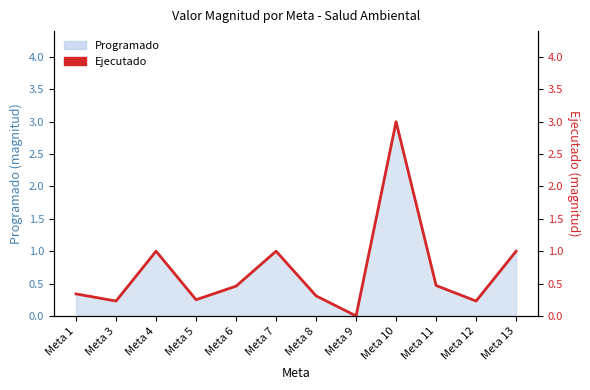

Between Meta 5 and Meta 4, which is larger?

Meta 4